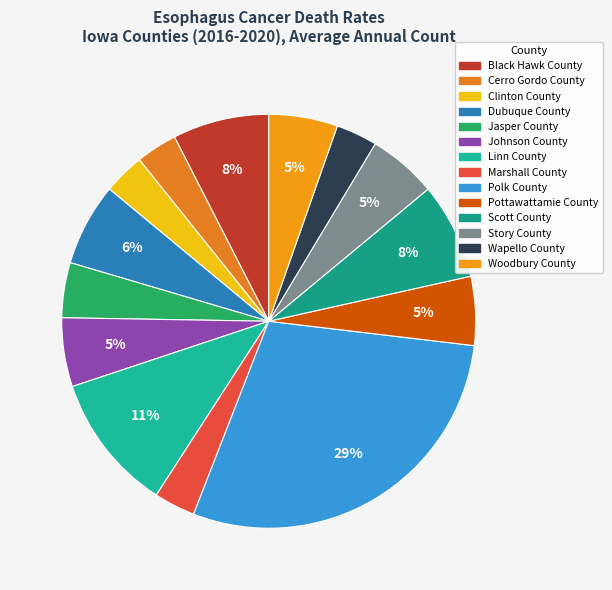

Is it true that Marshall County is 13% of the pie?

False